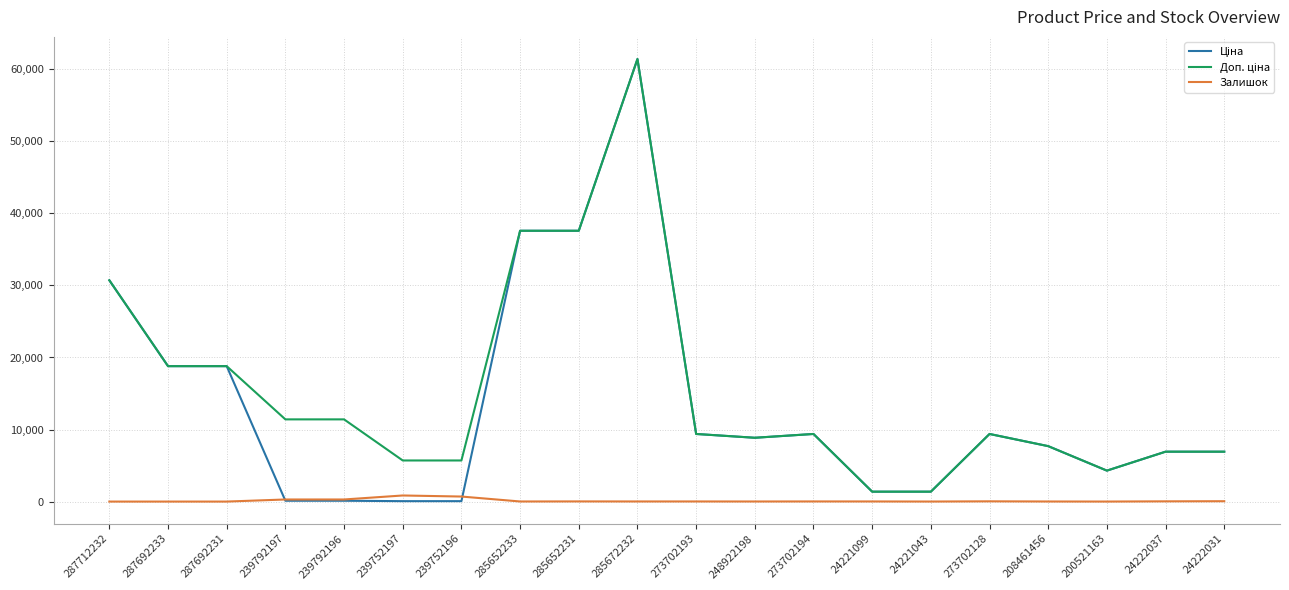

True or false: Залишок has a value of 289.0 at 239792197.

True